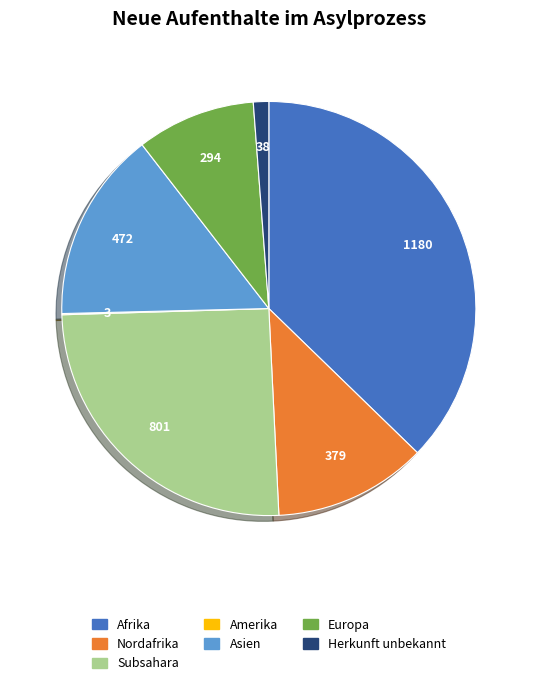

Is there a majority slice in this chart?

No